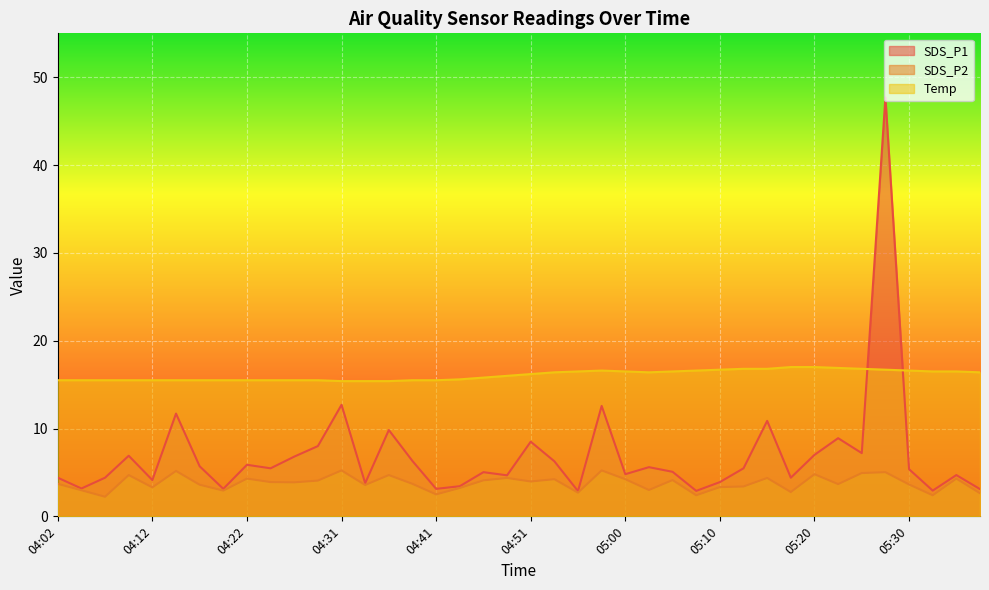

The SDS_P1 series shows 7.3 at 04:24. True or false?

False